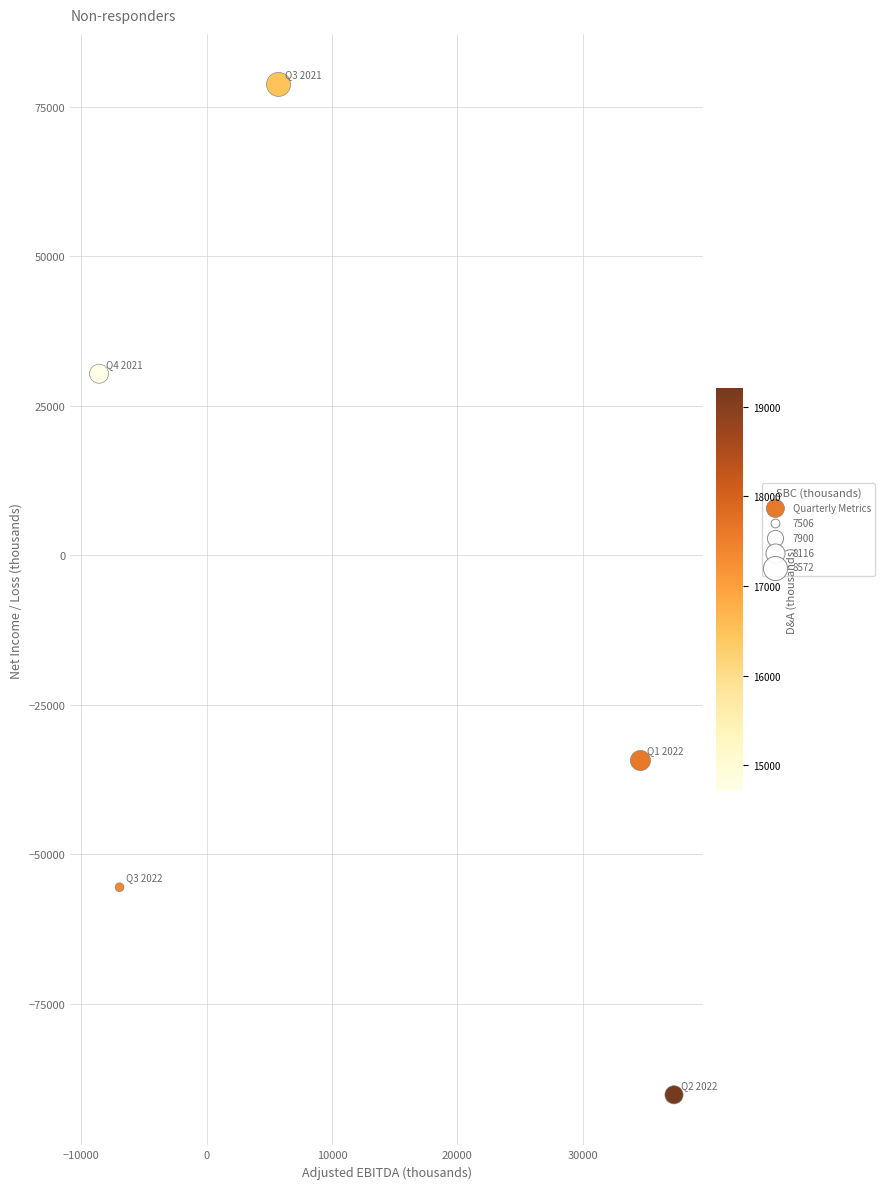

What is the average Y value?

-14223